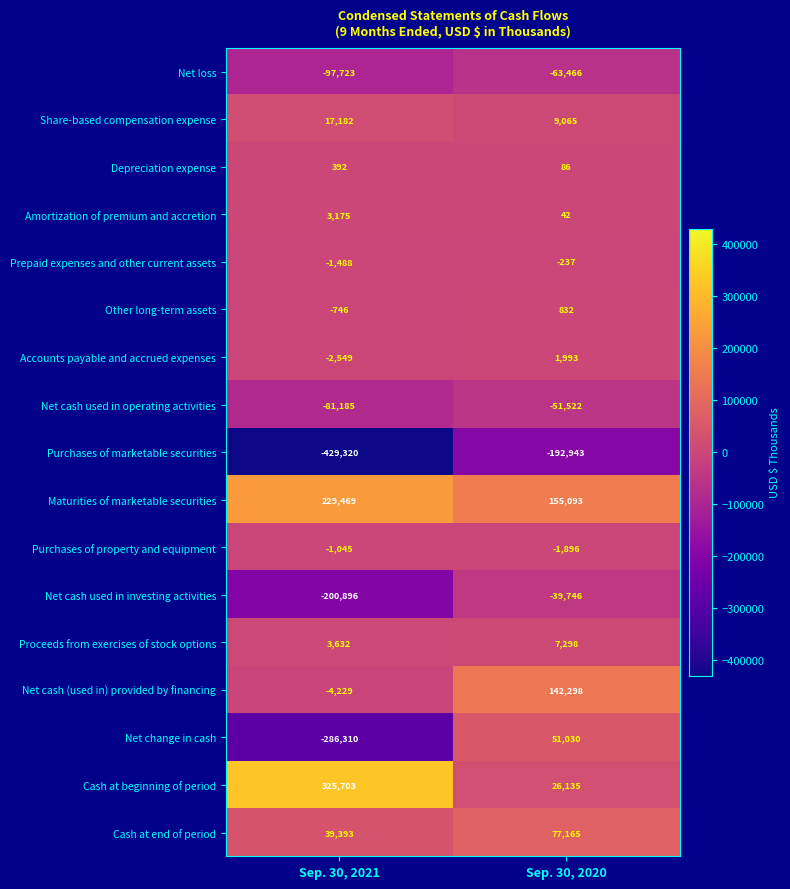

Which category has the highest value in the Purchases of marketable securities series?

Sep. 30, 2020